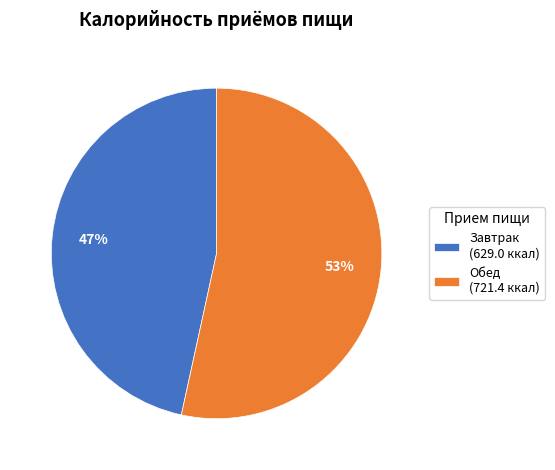

How many segments does this pie chart have?

2